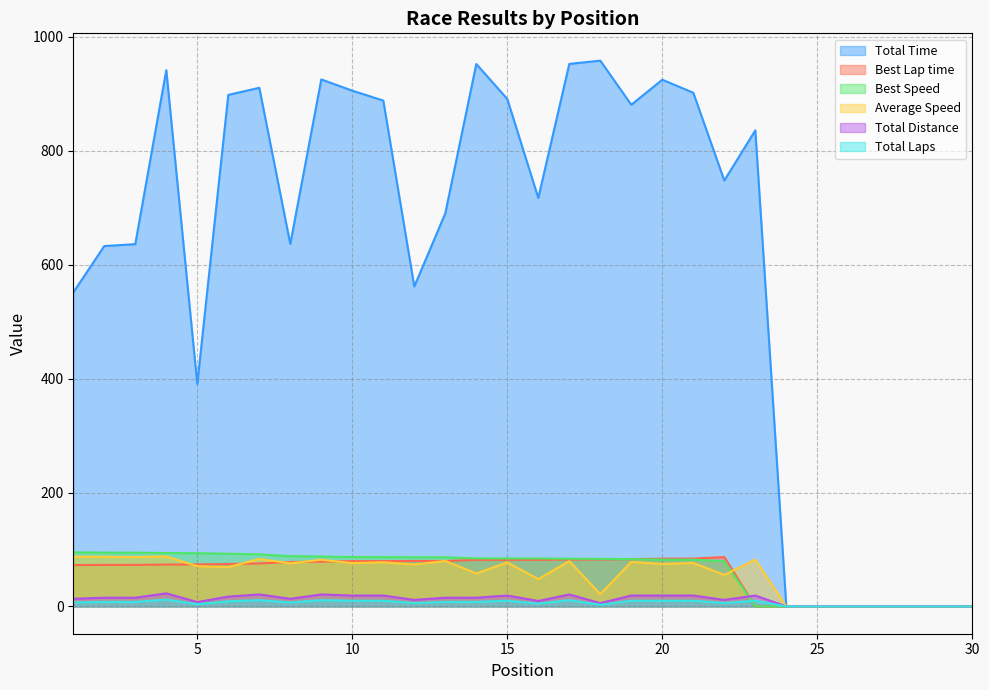

Is the value of Total Time at 8 greater than the value of Total Laps at 24?

Yes